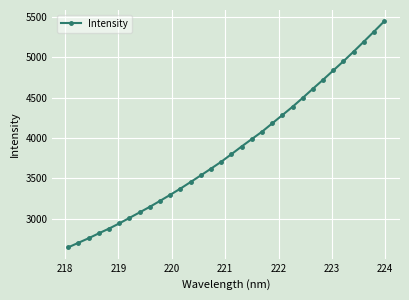

What is the difference between the maximum and minimum values?

2800.3